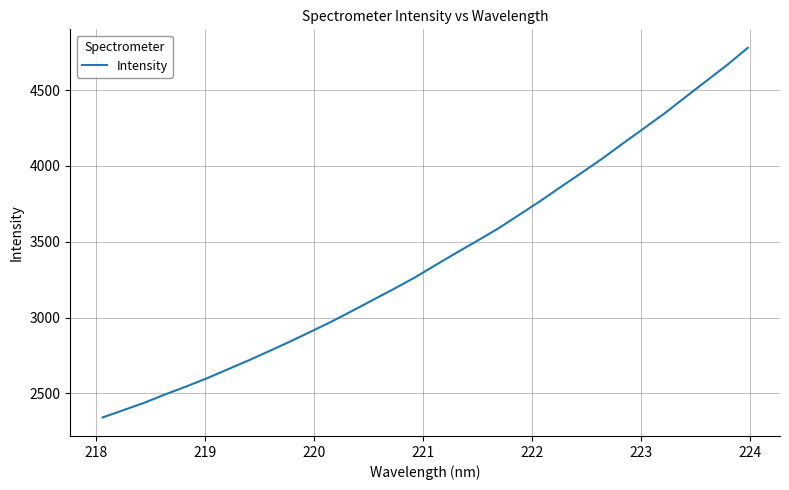

What is the greatest value displayed?

4779.2